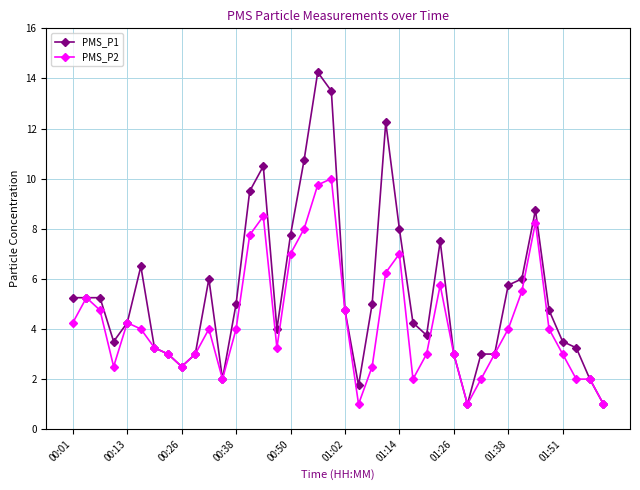

What is the minimum value for PMS_P1?

1.0